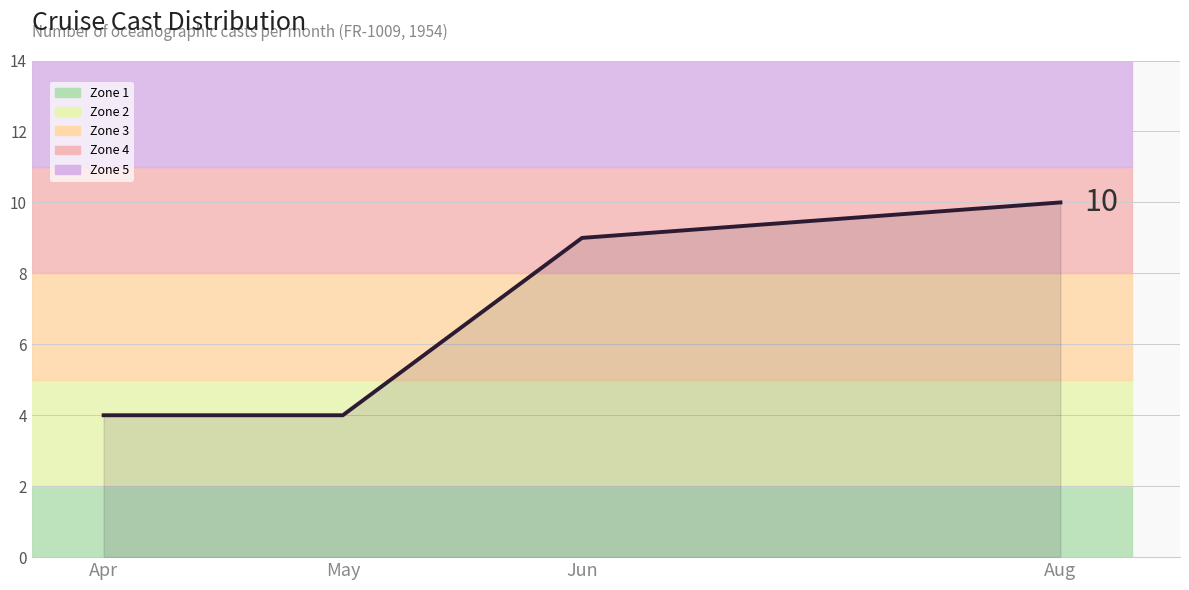

How many lines are shown in the chart?

1